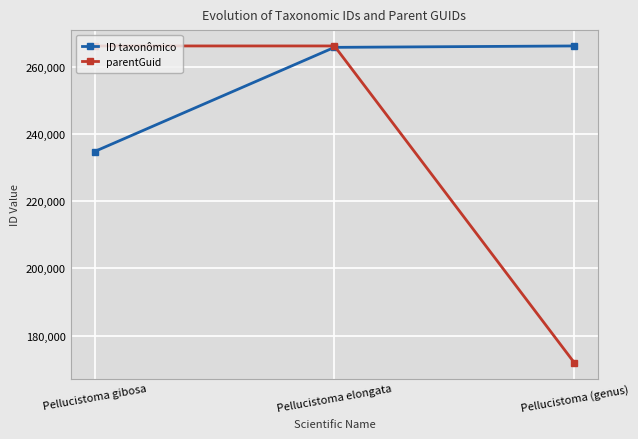

What is the label of the 3rd point from the right?

Pellucistoma gibosa